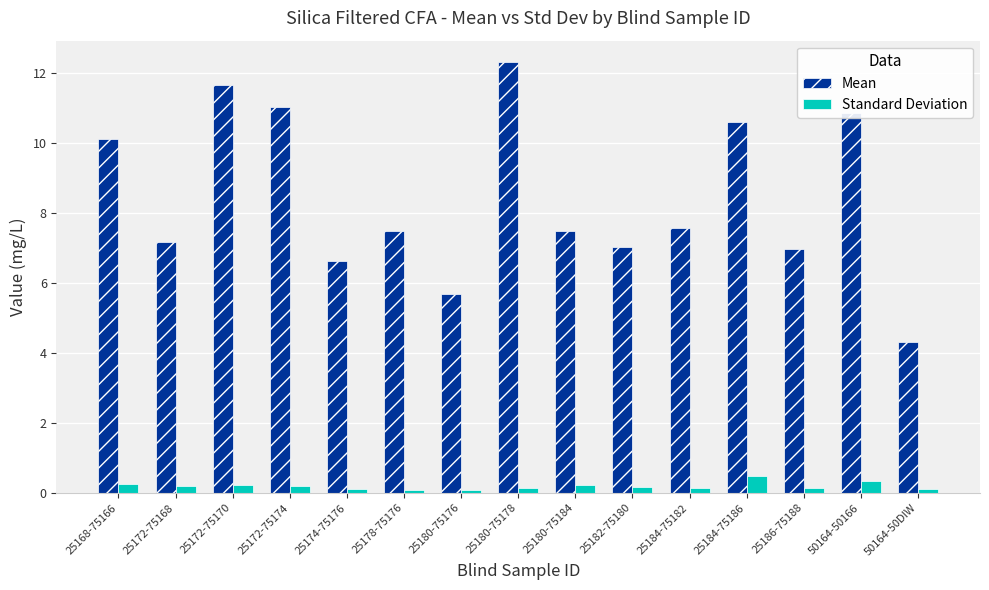

What is the difference between the maximum and second lowest values in the Mean series?

6.6